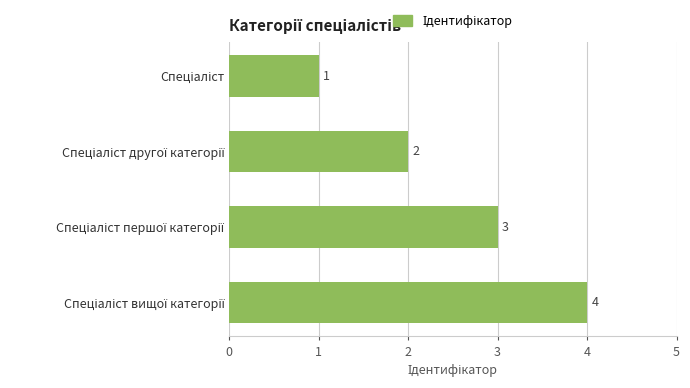

How many bars are there in total?

4